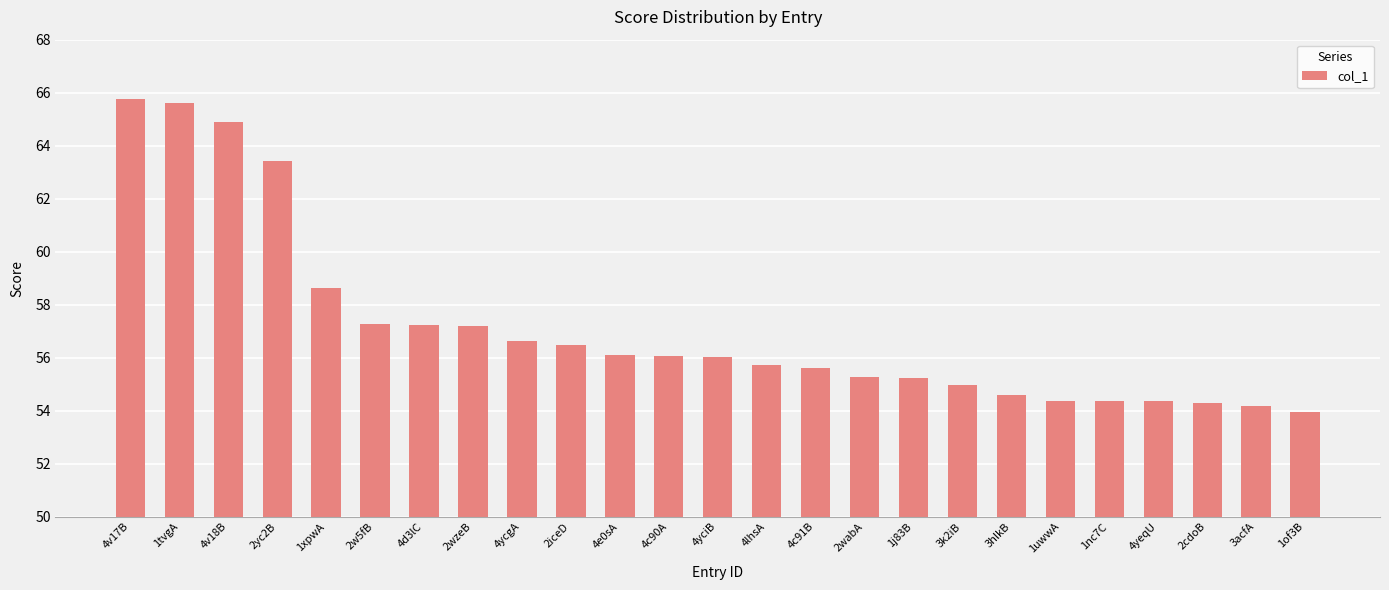

What is the change in value from 4c91B to 3acfA?

-1.4